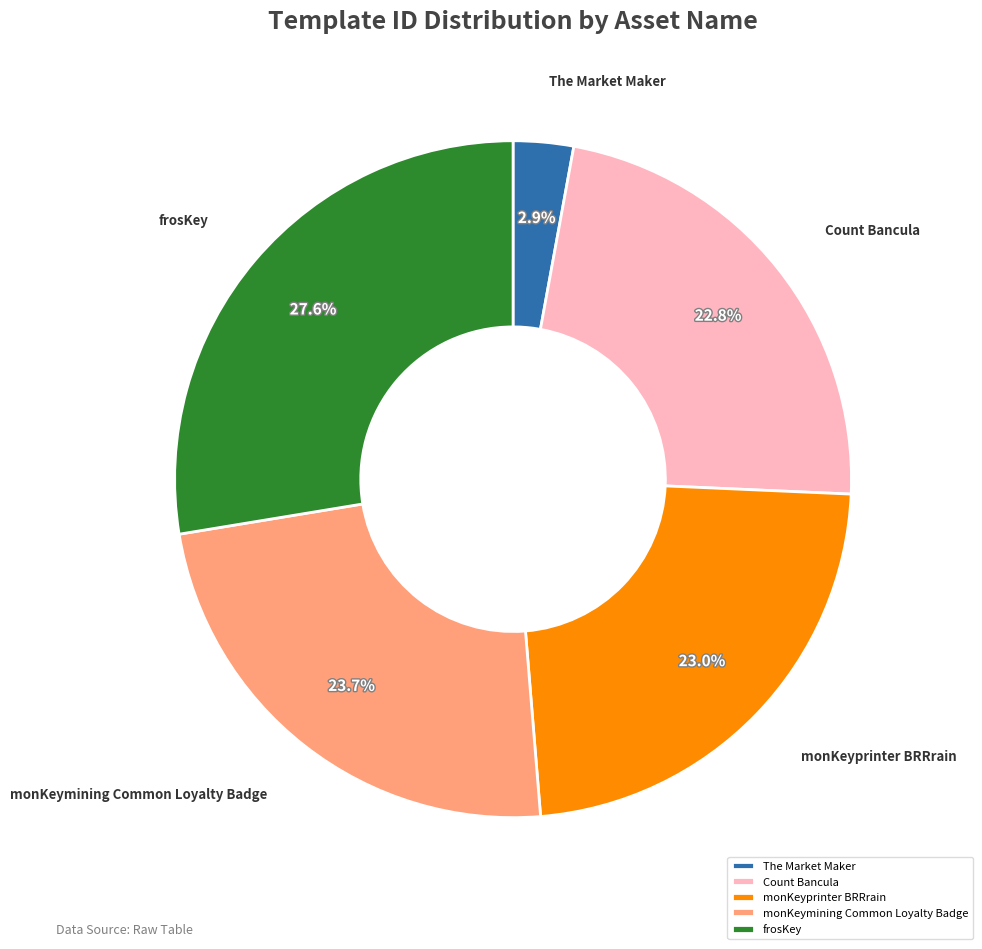

What is the largest slice in the pie chart?

frosKey